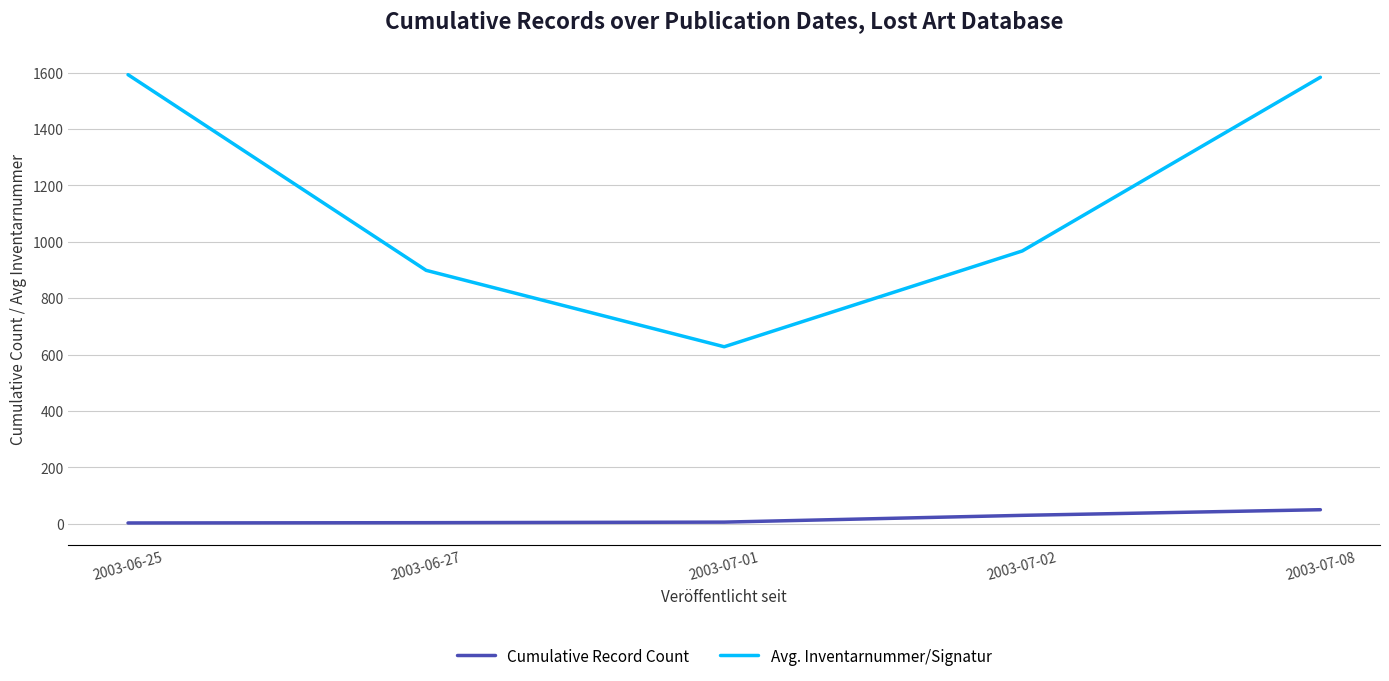

True or false: Cumulative Record Count and Avg. Inventarnummer/Signatur cross at least once.

False